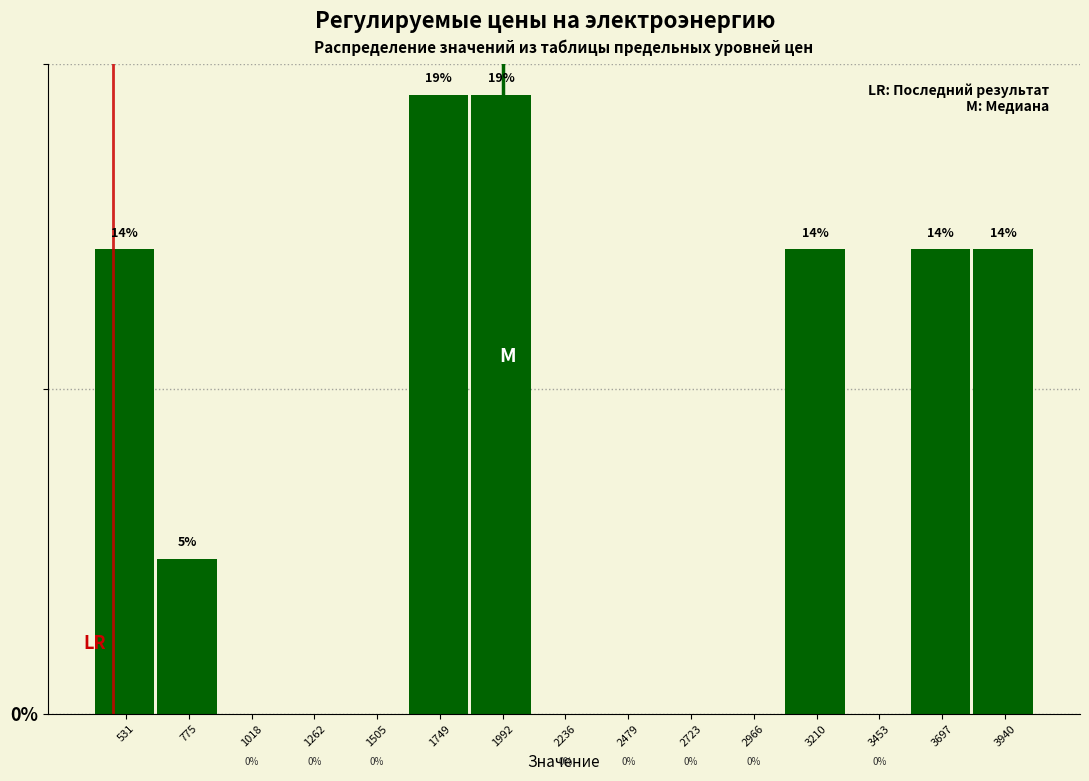

At which label is the value closest to 9?

775